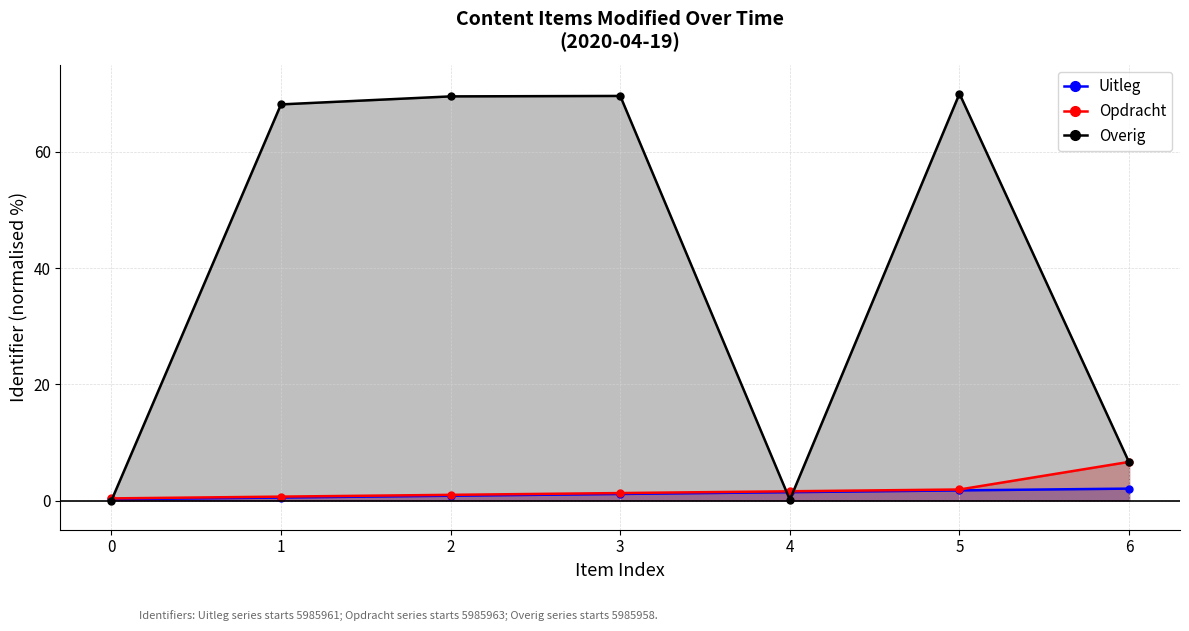

List the labels in order of Overig value, smallest first.

0, 4, 6, 1, 2, 3, 5